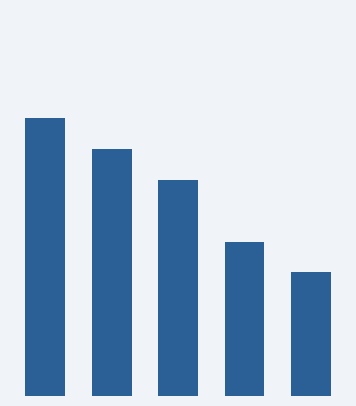

What is the sum of all values?

59816